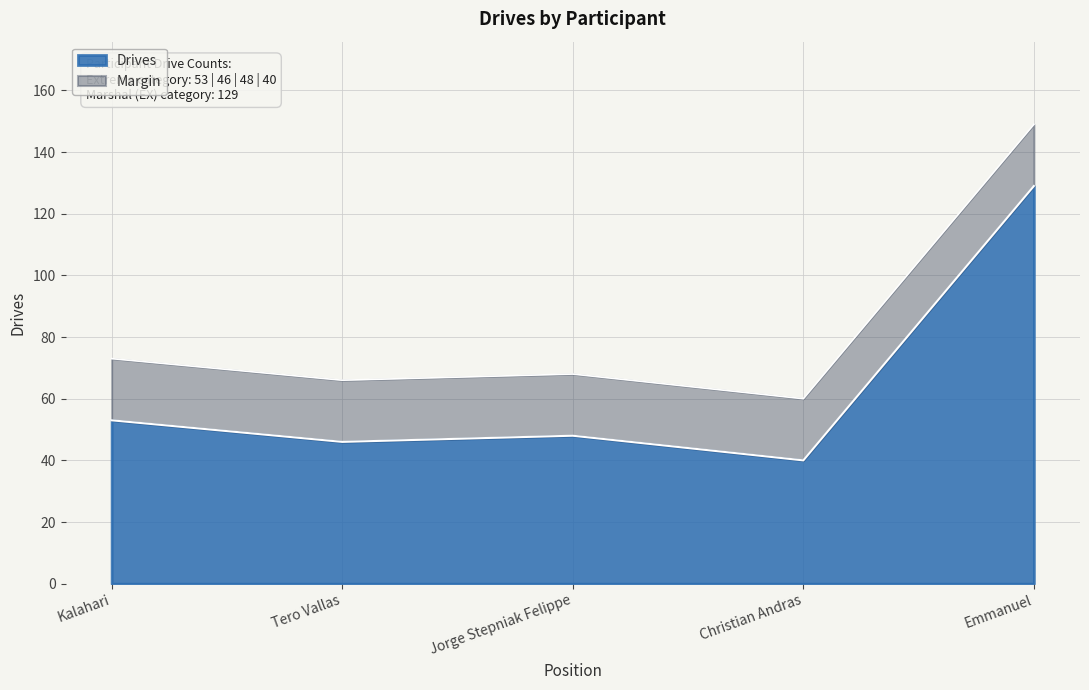

Where is the data nearest to the value 84?

Kalahari